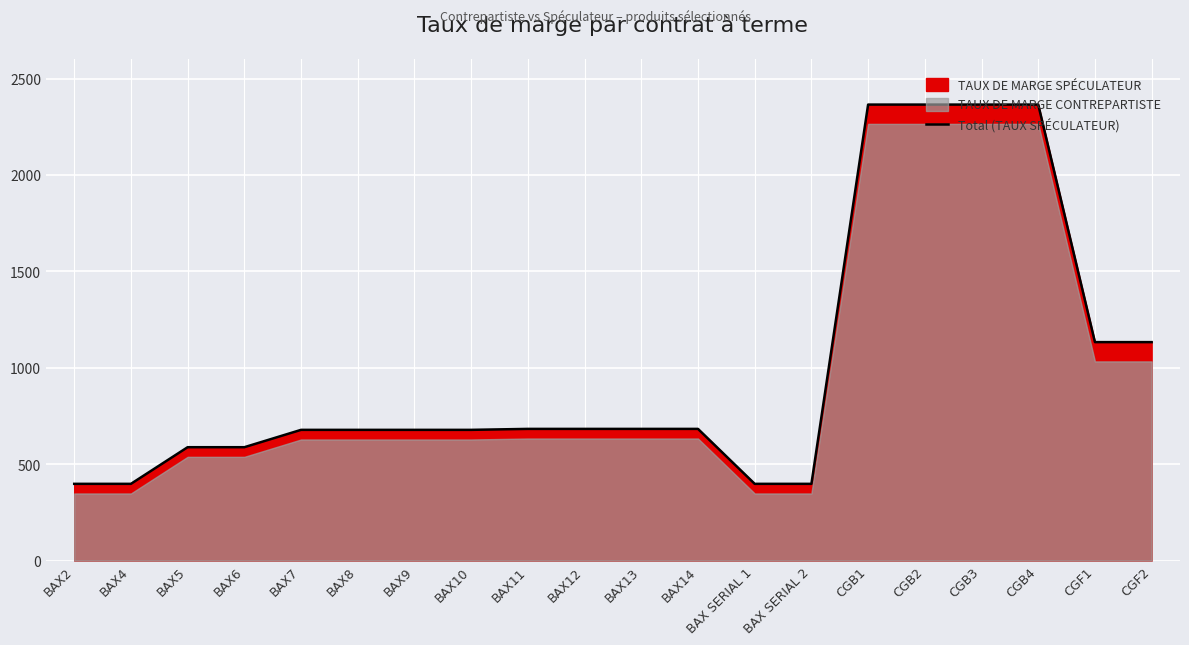

How many lines are shown in the chart?

1